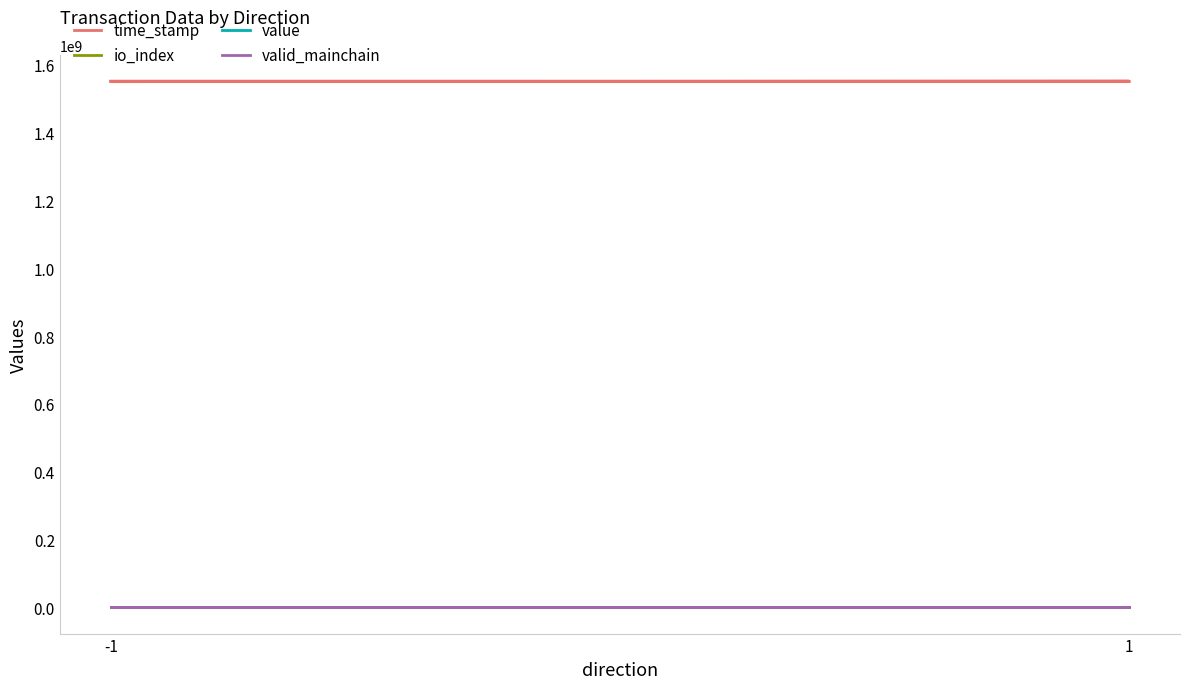

Does the chart have visible grid lines?

No